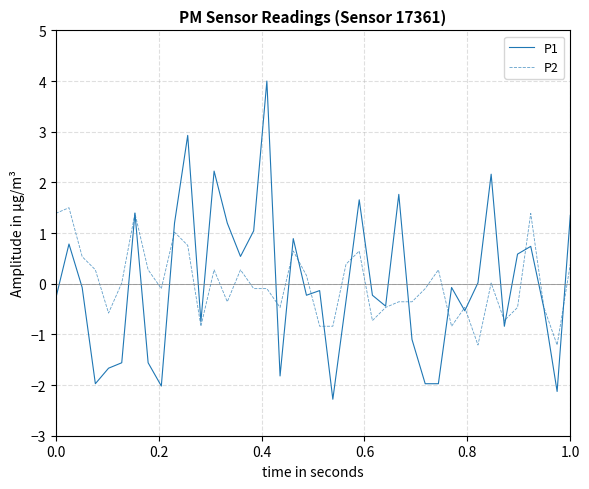

What is the minimum value shown in the chart?

-2.3